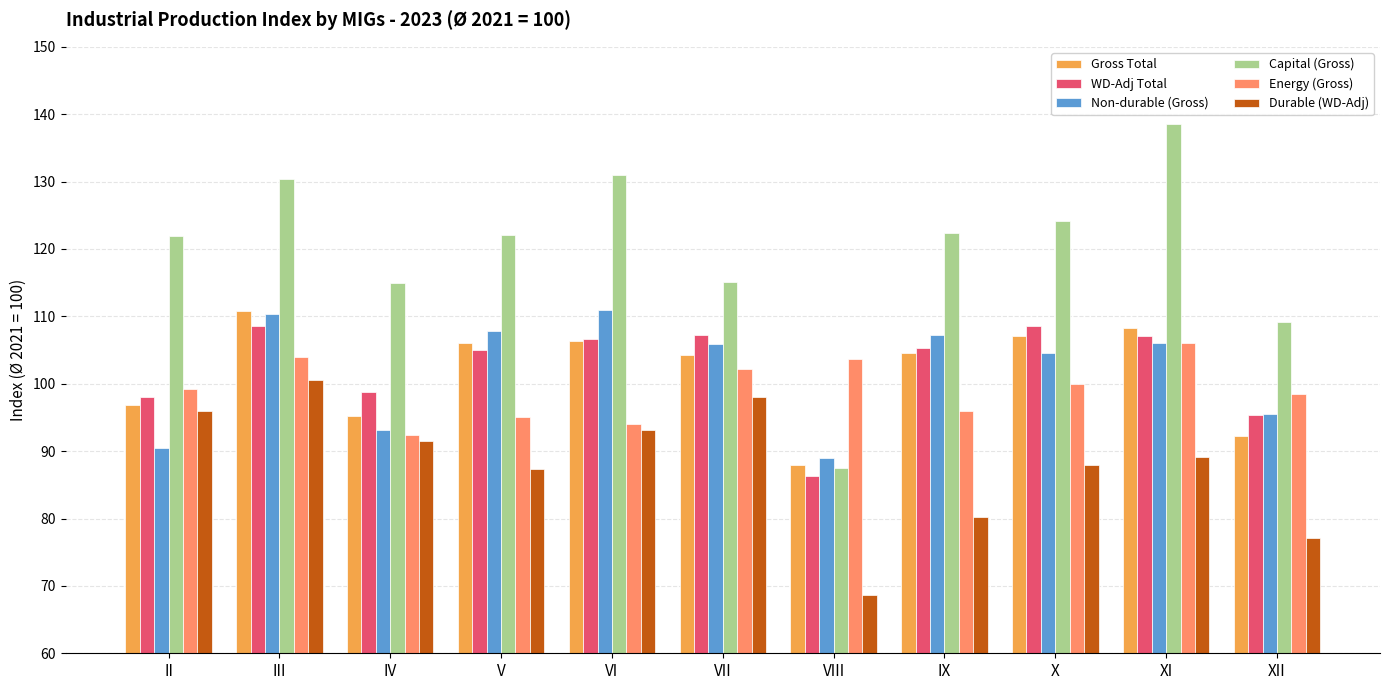

Where does the Non-durable (Gross) series first go above 105?

III